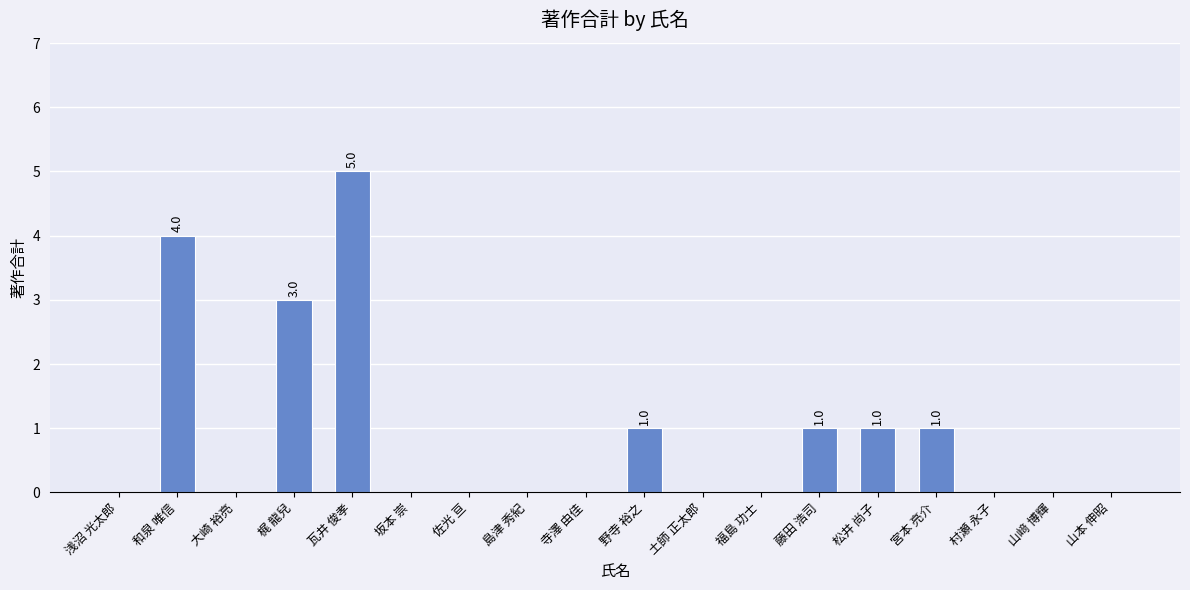

What is the greatest value displayed?

5